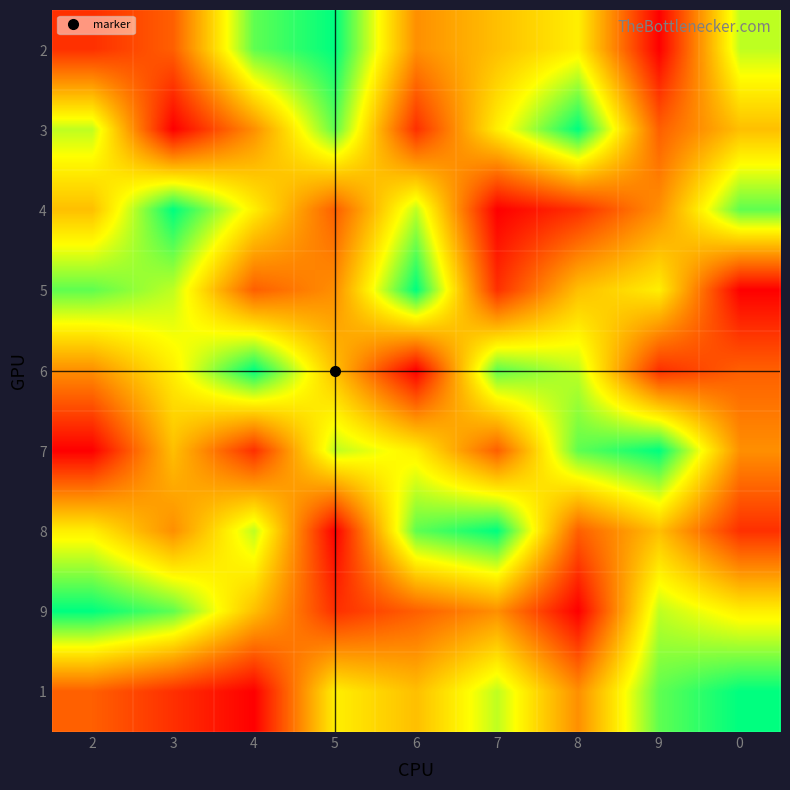

How many series are shown in this chart?

9